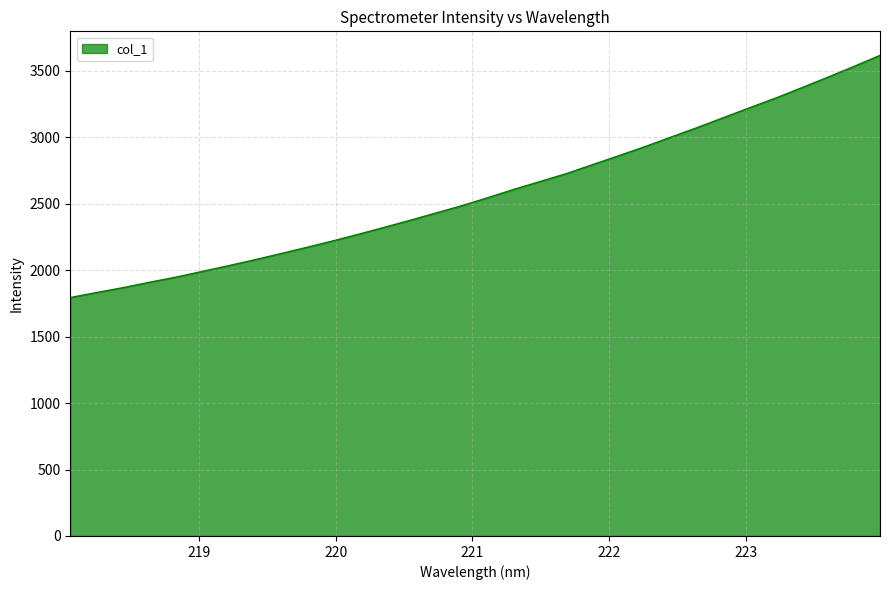

What is the difference between the second highest and minimum values?

1738.5